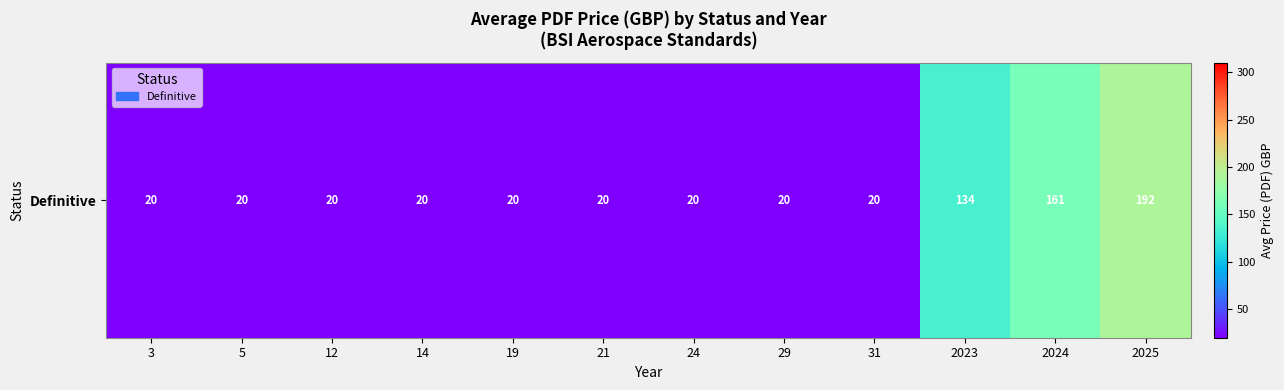

List the labels in order of value, largest first.

2025, 2024, 2023, 3, 5, 12, 14, 19, 21, 24, 29, 31